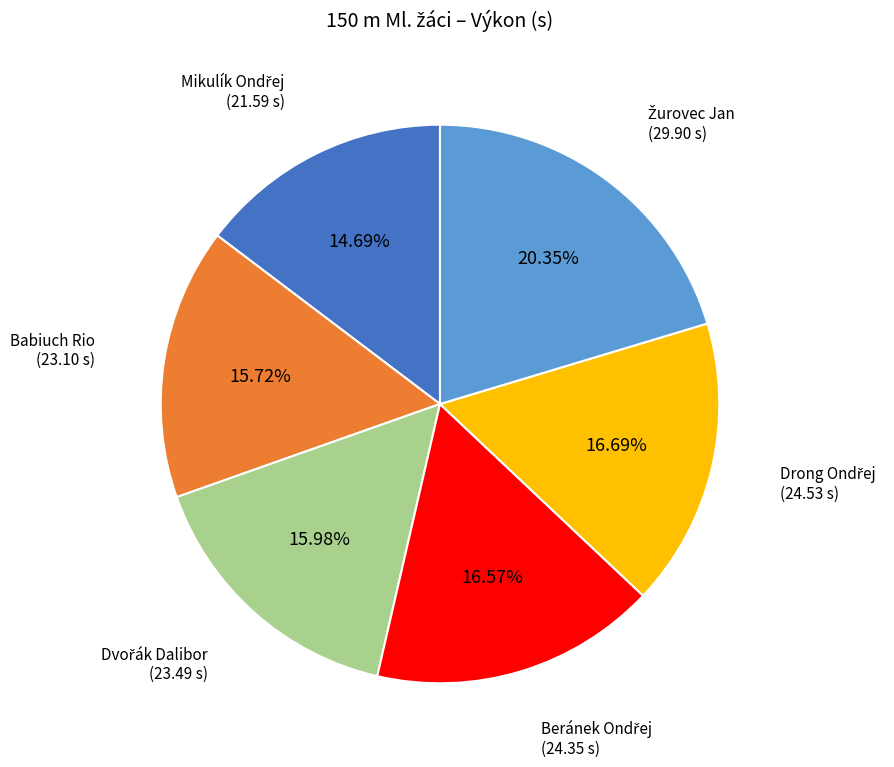

Does any single category account for the majority?

No